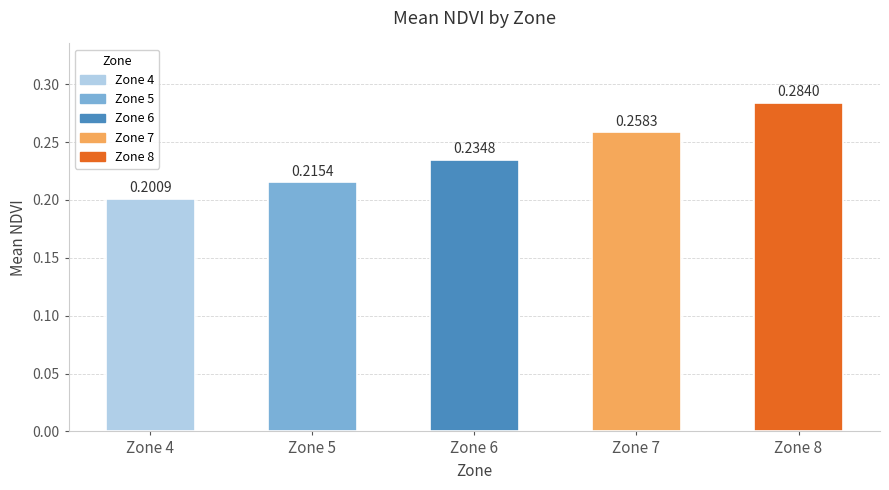

What is the sum of all values?

1.2